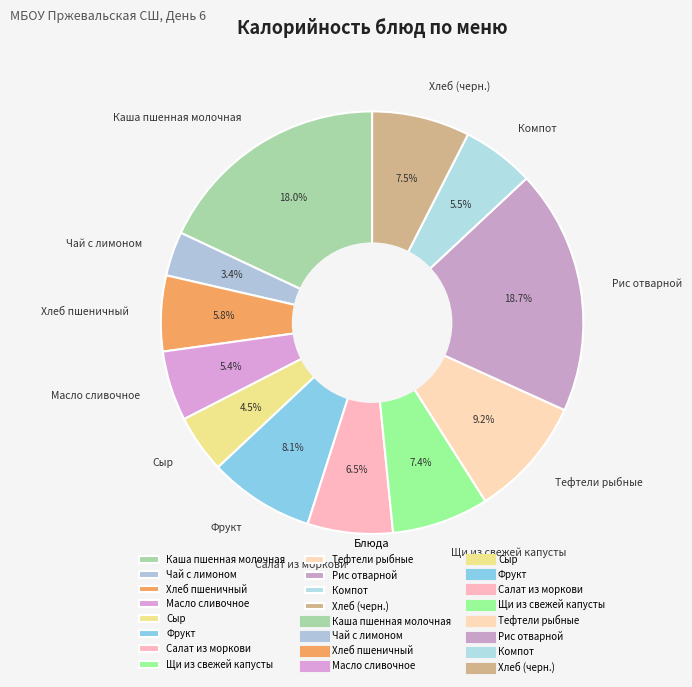

How many slices are in this pie chart?

12